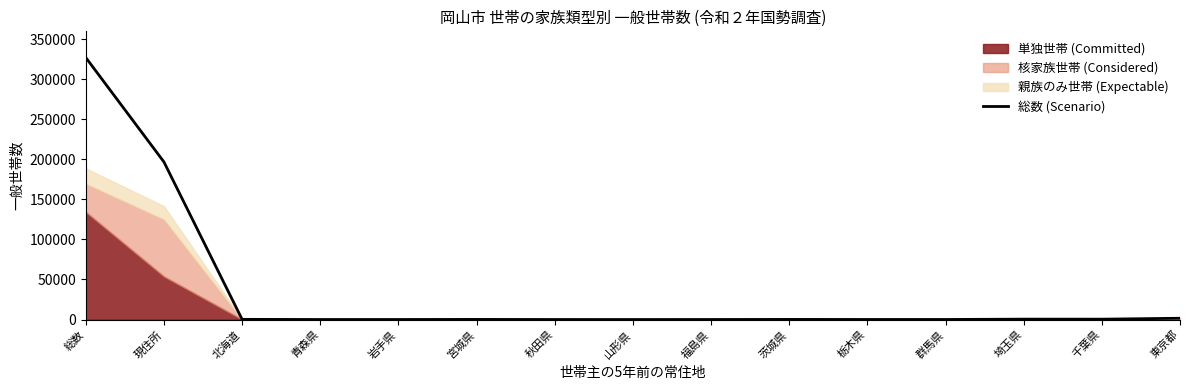

How many data points are above 161?

7